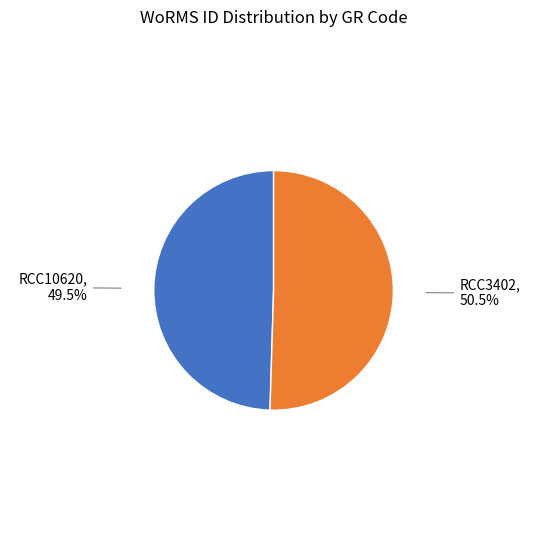

To the nearest percent, what is the combined percentage of RCC3402 and RCC10620?

100%